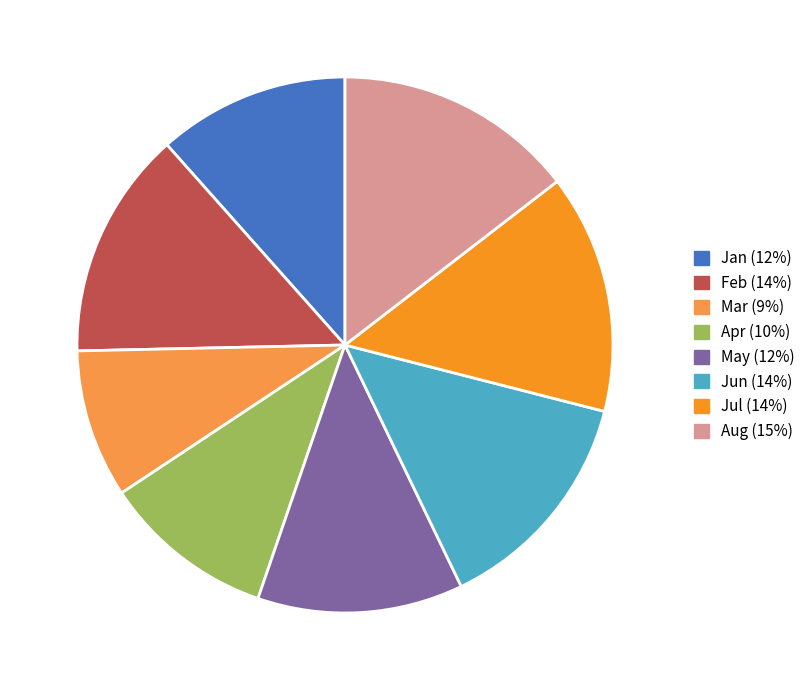

What is the ratio of the value at Feb (14%) to the value at Jan (12%)?

1.2